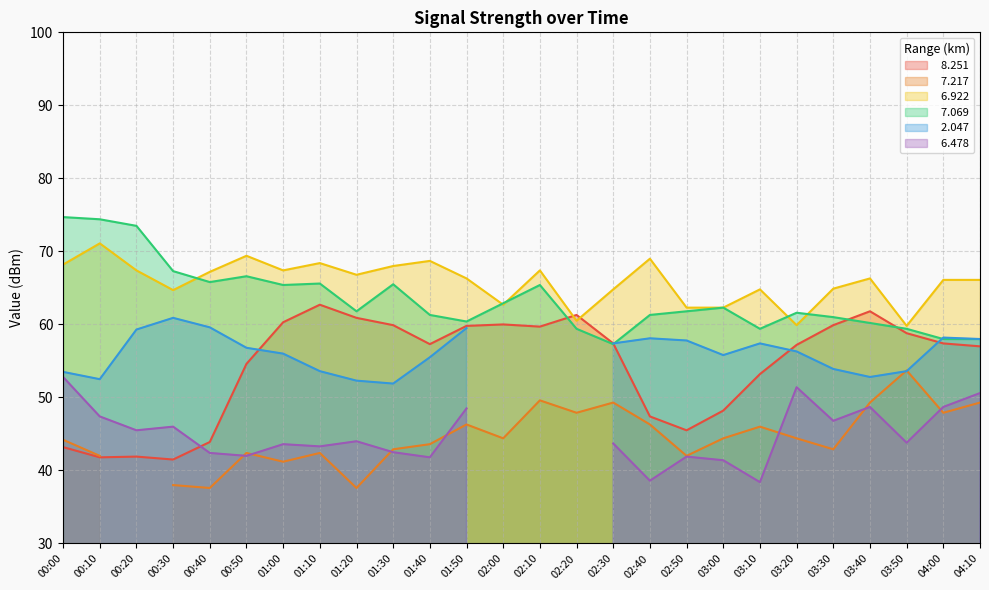

Where is   7.069 nearest to the value 66?

00:40